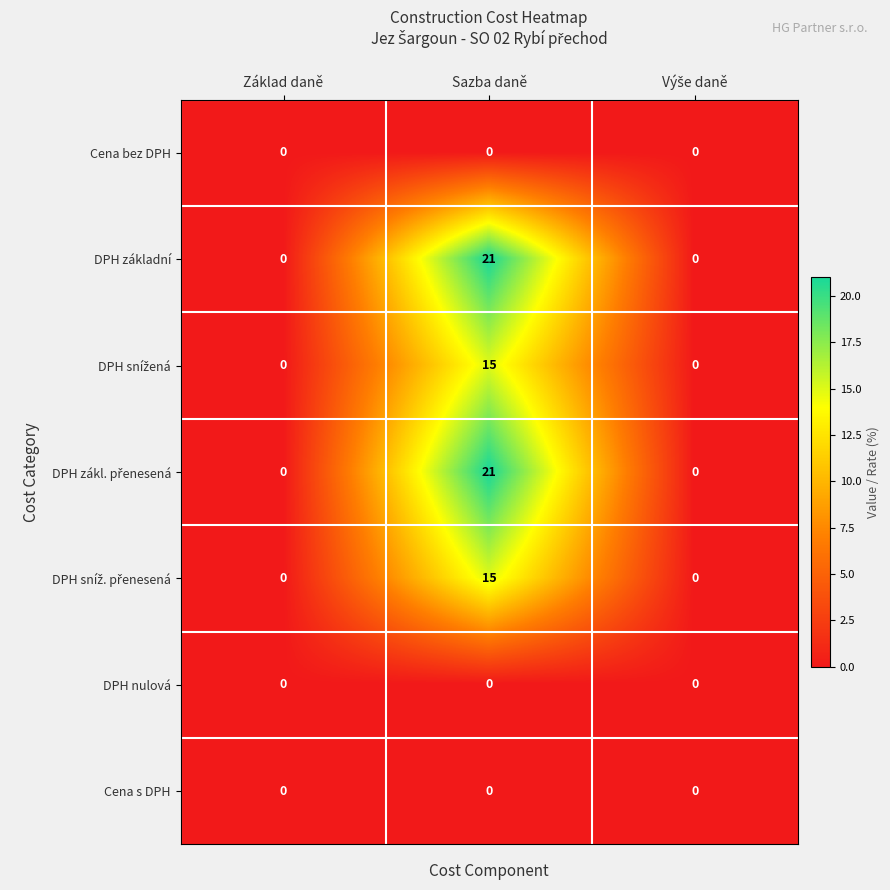

What is the difference between the highest and lowest values at Sazba daně?

21